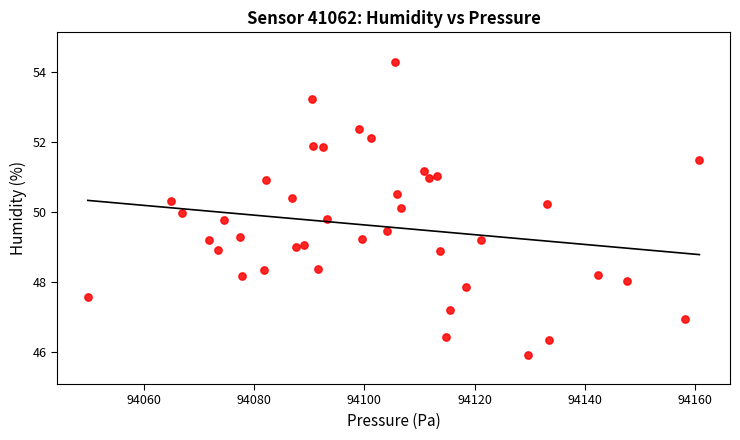

What is the range of X values (max minus min)?

111.0